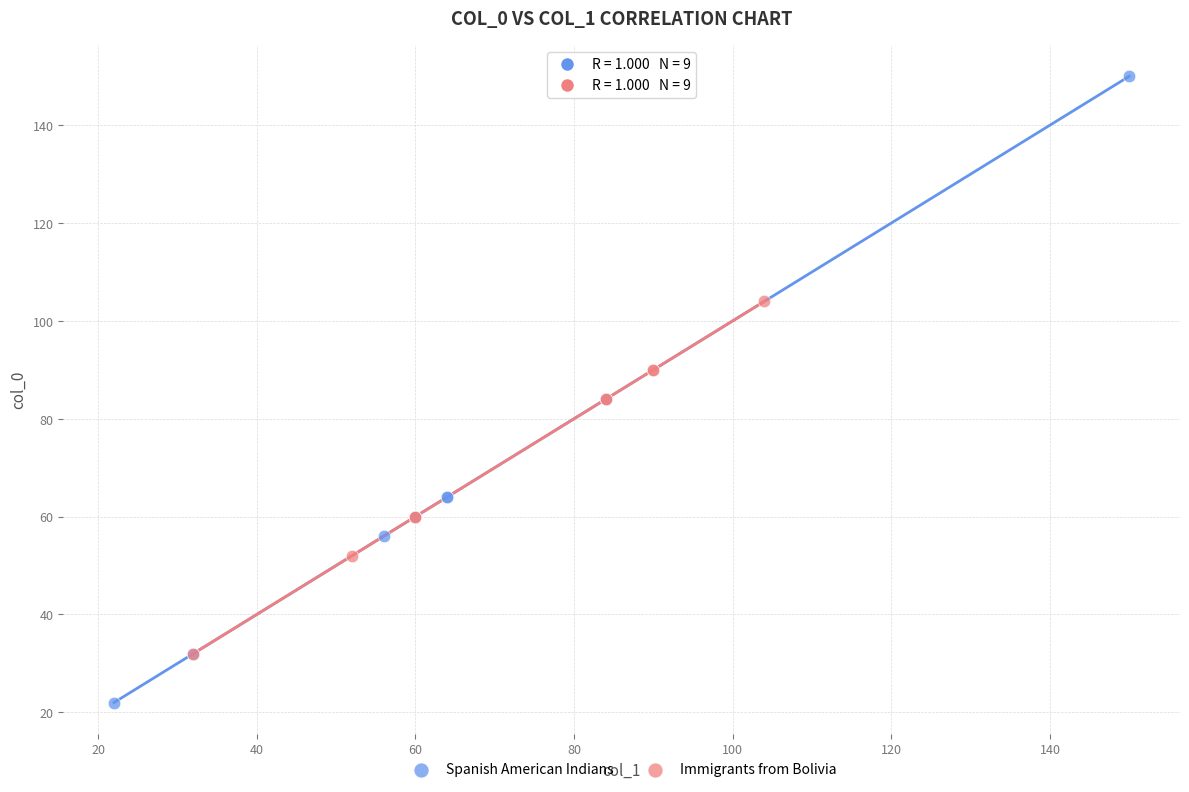

What are all the series names shown in the legend?

Spanish American Indians, Immigrants from Bolivia